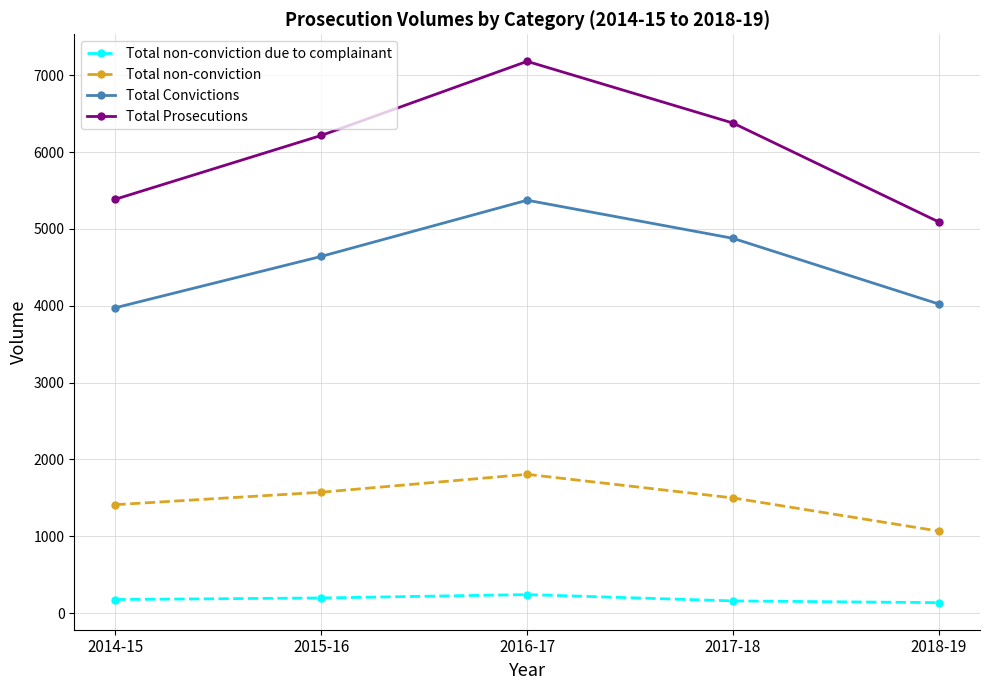

What is the difference between the Total Prosecutions values at 2015-16 and 2014-15?

830